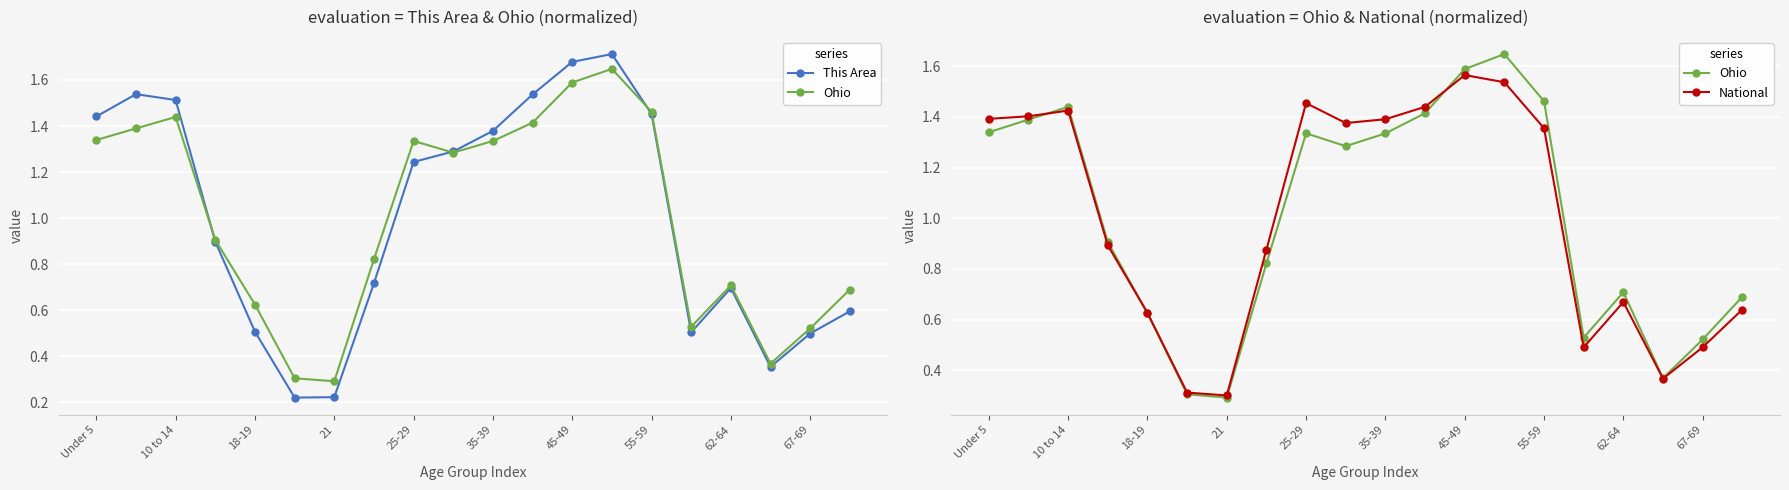

What is the difference between the maximum and minimum values in the This Area series?

1.5